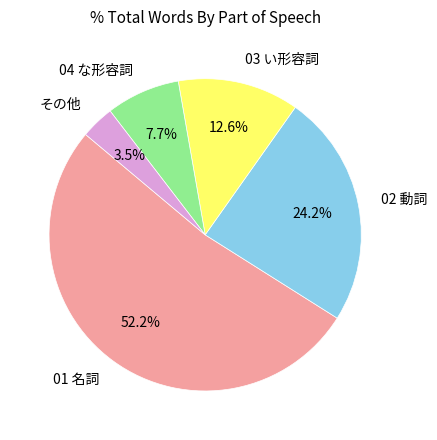

Approximately how many times larger is the value at 03 い形容詞 compared to 04 な形容詞?

1.6